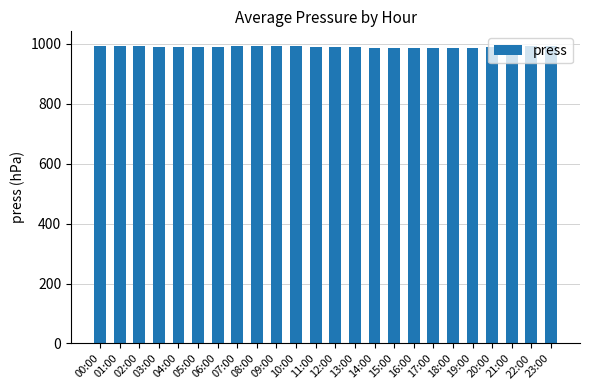

What is the smallest value displayed?

986.3